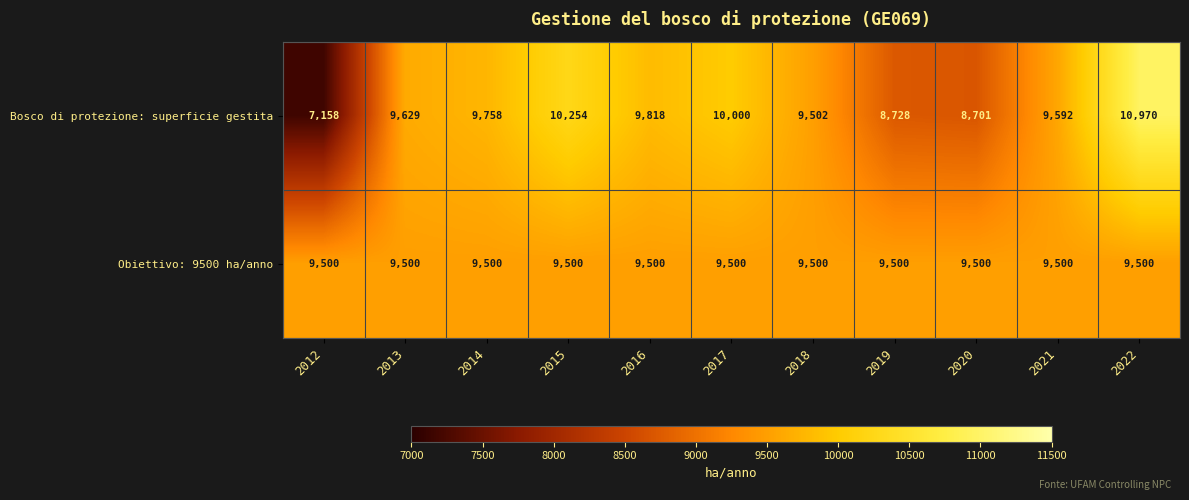

Reading left to right, what are all the values shown in this chart?

Bosco di protezione: superficie gestita: 2012=7158	2013=9629	2014=9758	2015=10254	2016=9818	2017=10000	2018=9502	2019=8728	2020=8701	2021=9592	2022=10970
Obiettivo: 9500 ha/anno: 2012=9500	2013=9500	2014=9500	2015=9500	2016=9500	2017=9500	2018=9500	2019=9500	2020=9500	2021=9500	2022=9500